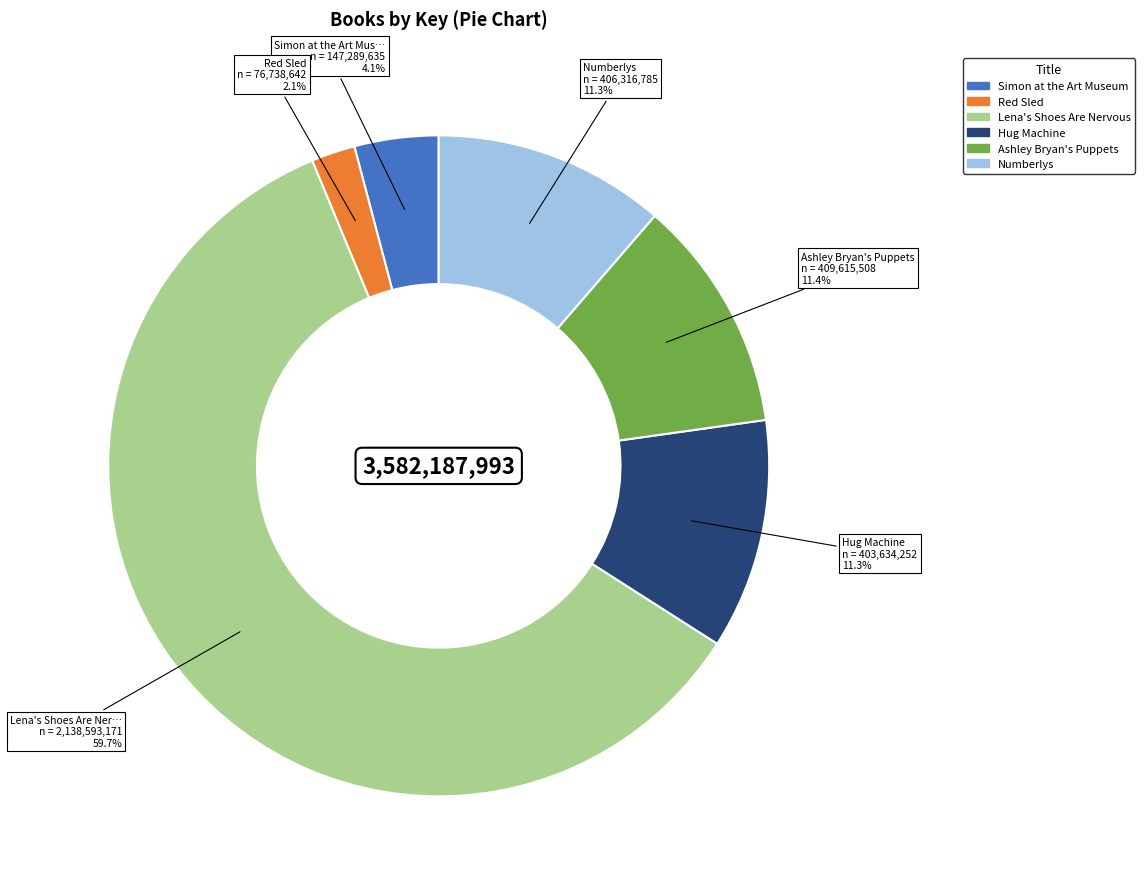

What percentage do Red Sled and Hug Machine together represent?

13.4%